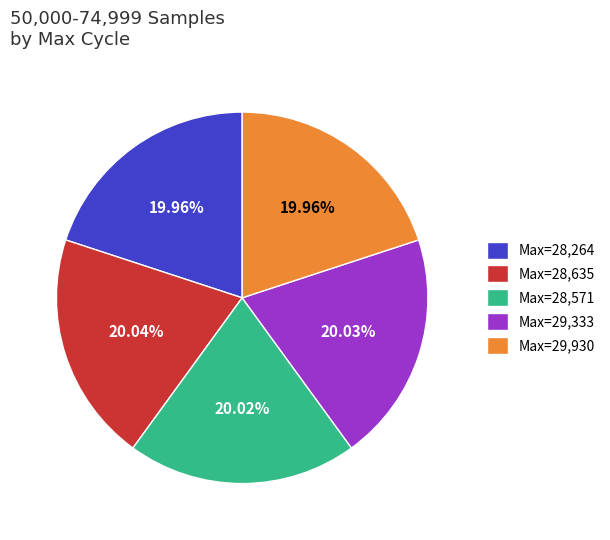

What is the ratio of the value at Max=28,635 to the value at Max=29,333?

1.0